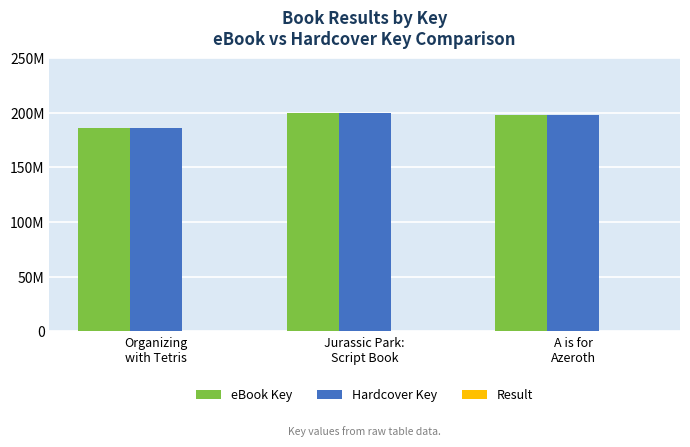

Are the bars grouped side by side (vs. stacked)?

Yes